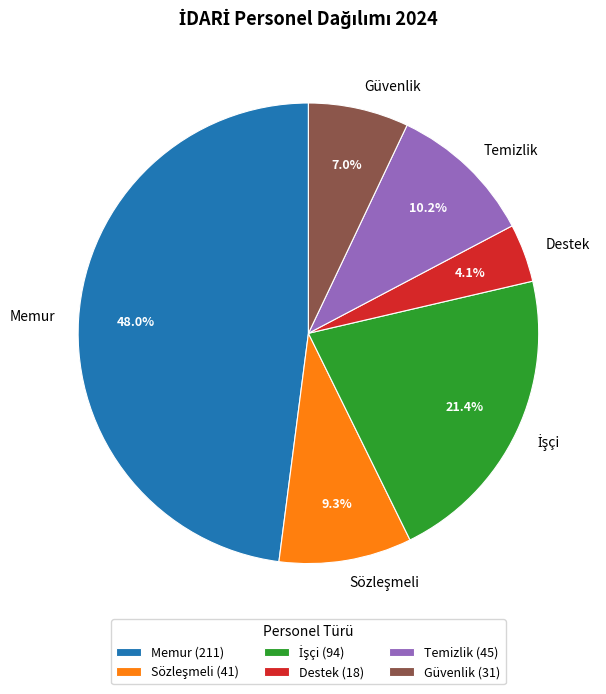

Is it true that Temizlik is 10% of the pie?

True